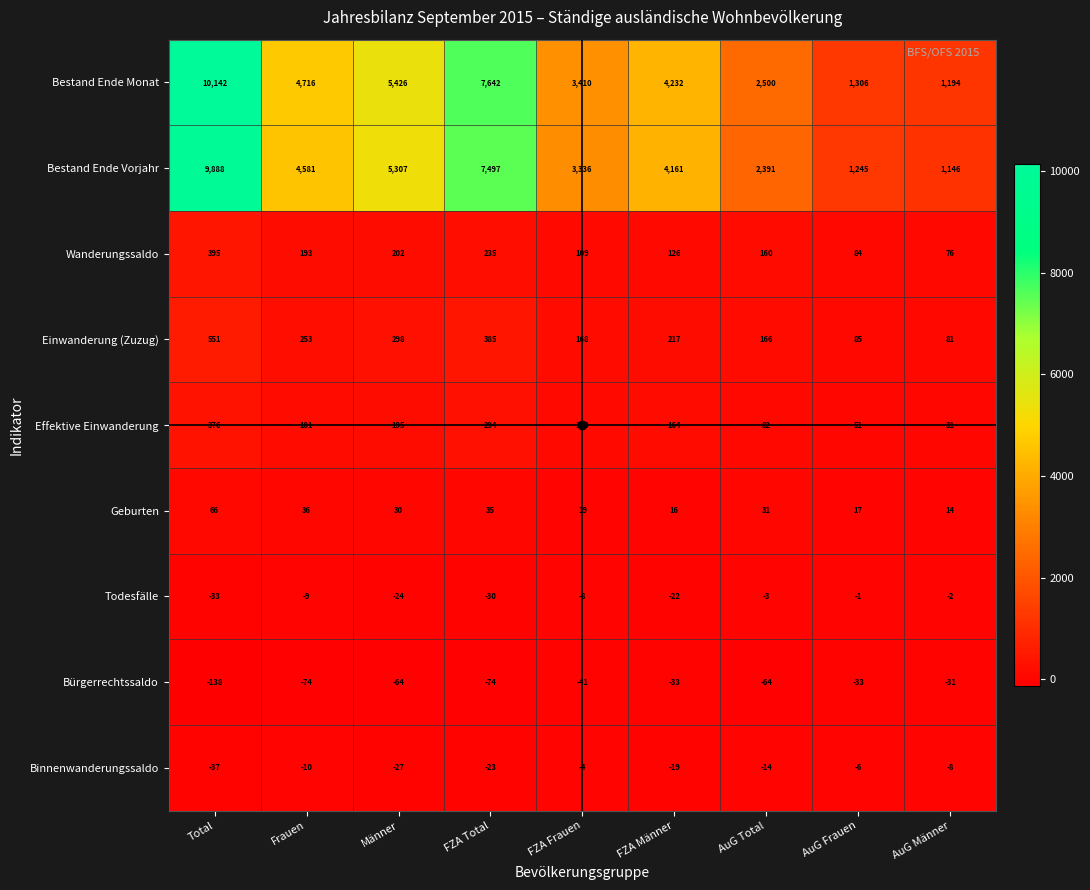

The Todesfälle series shows -2 at AuG Männer. True or false?

True